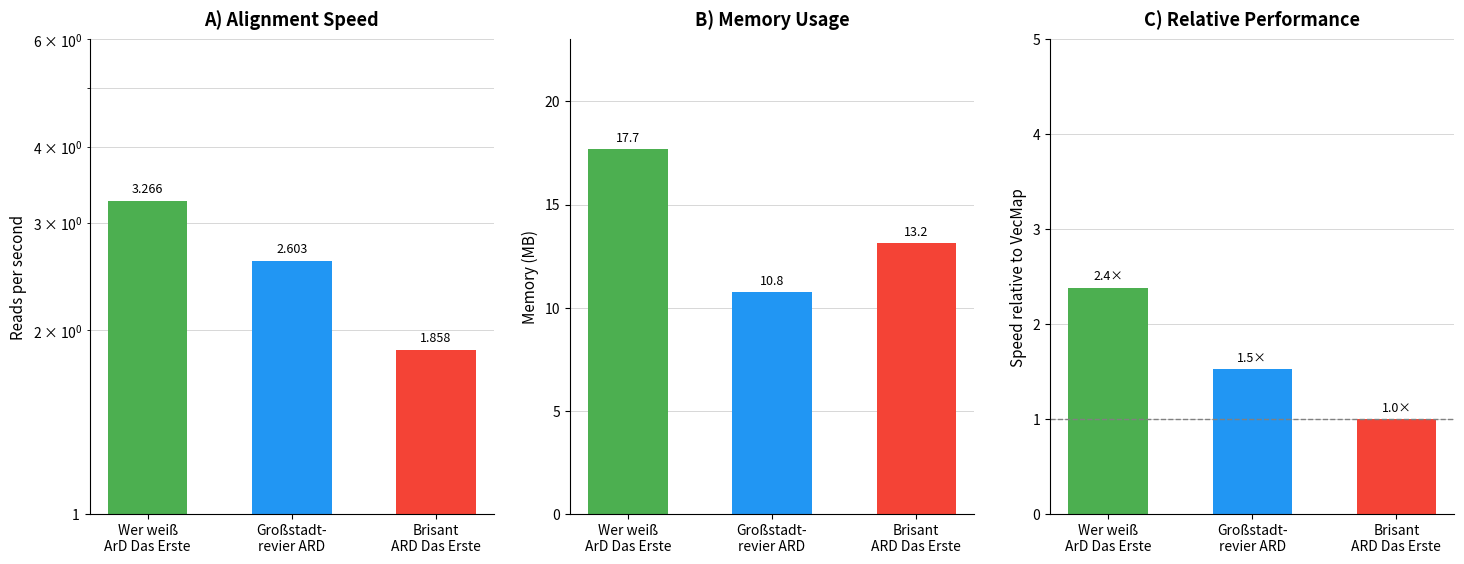

How many data points in Sehb. (Mio.) gesamt are above 2?

2